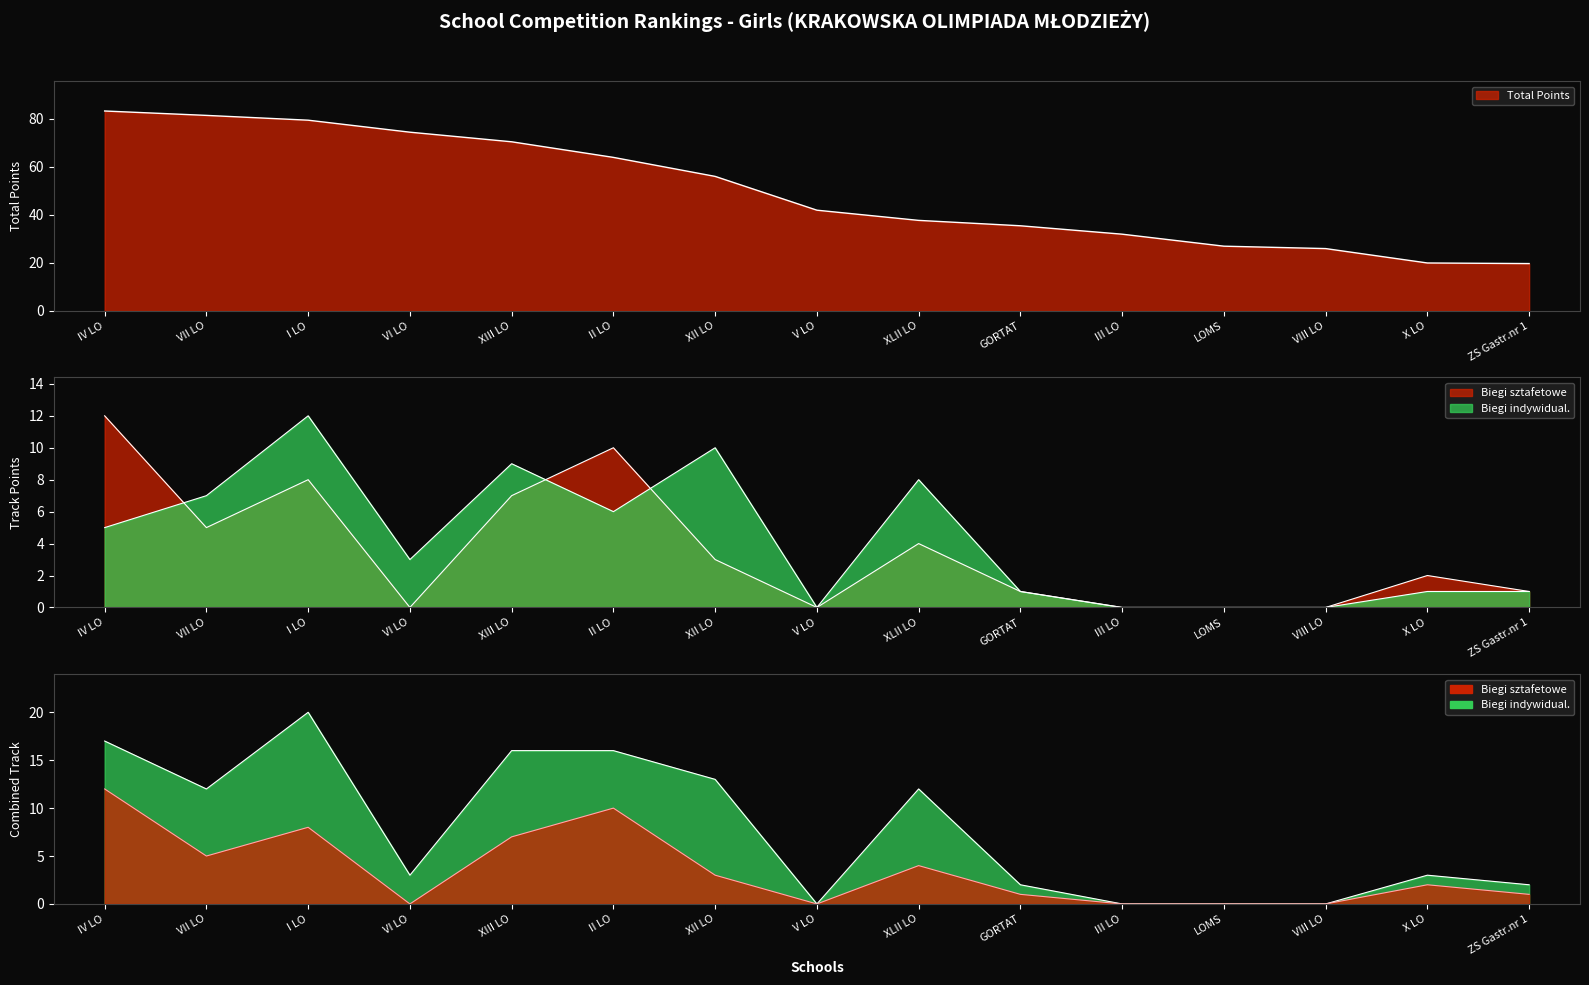

Where is the first local minimum for Biegi indywidual.?

VI LO